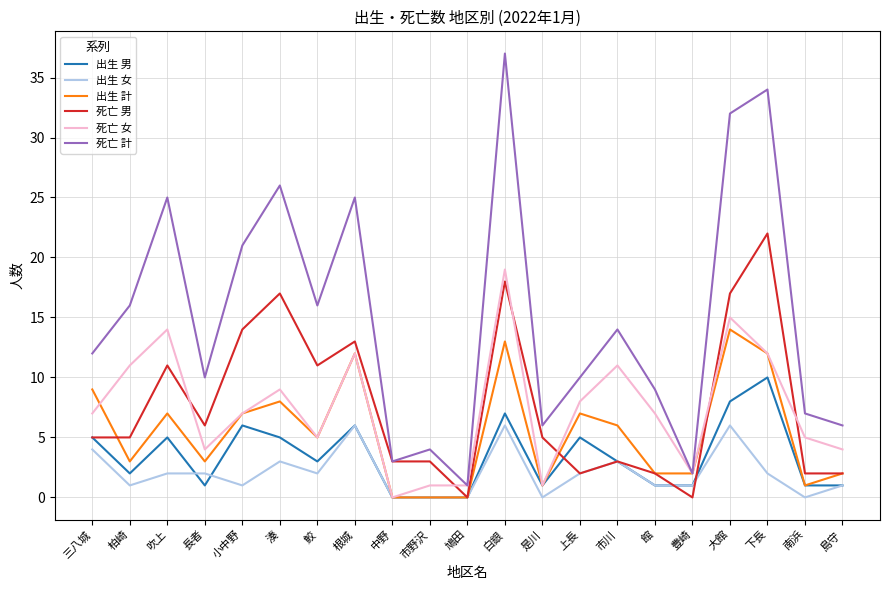

Which label corresponds to the largest value in the chart?

白銀